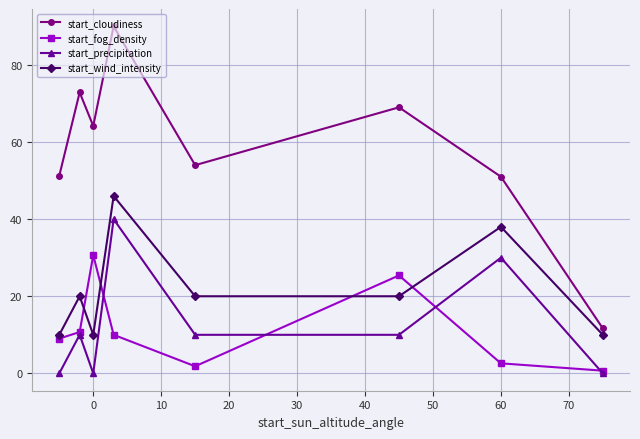

True or false: start_cloudiness has more than 1 points higher than both neighbors.

True